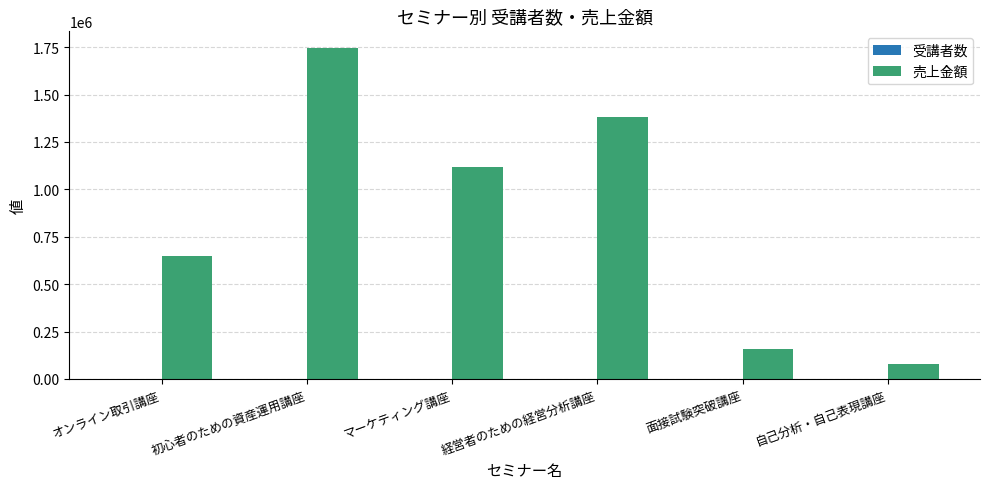

The 売上金額 series shows 1380000 at 経営者のための経営分析講座. True or false?

True